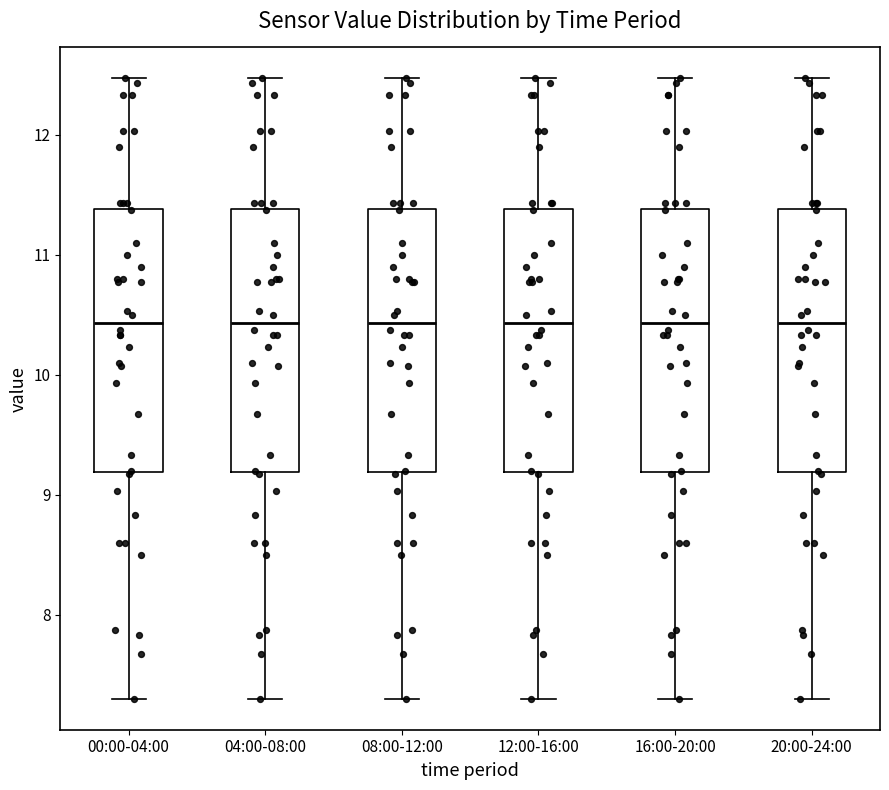

Reading left to right, read every box against the y-axis: the position of its median line, the range the box covers, and the ends of its whiskers. The values are not printed on the chart, so give them approximately, as read against the axis.

00:00-04:00: median 10.4, box 9.2 to 11.4, whiskers 7.3 to 12.5
04:00-08:00: median 10.4, box 9.2 to 11.4, whiskers 7.3 to 12.5
08:00-12:00: median 10.4, box 9.2 to 11.4, whiskers 7.3 to 12.5
12:00-16:00: median 10.4, box 9.2 to 11.4, whiskers 7.3 to 12.5
16:00-20:00: median 10.4, box 9.2 to 11.4, whiskers 7.3 to 12.5
20:00-24:00: median 10.4, box 9.2 to 11.4, whiskers 7.3 to 12.5